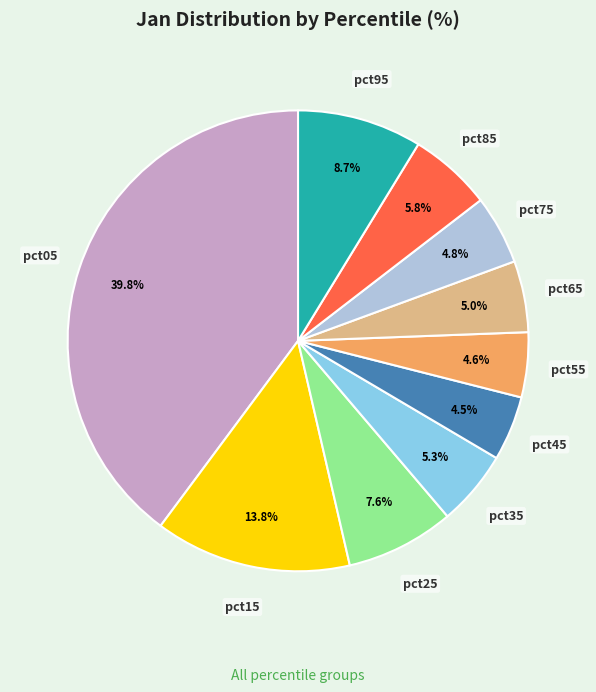

Is it true that pct95 is 2% of the pie?

False